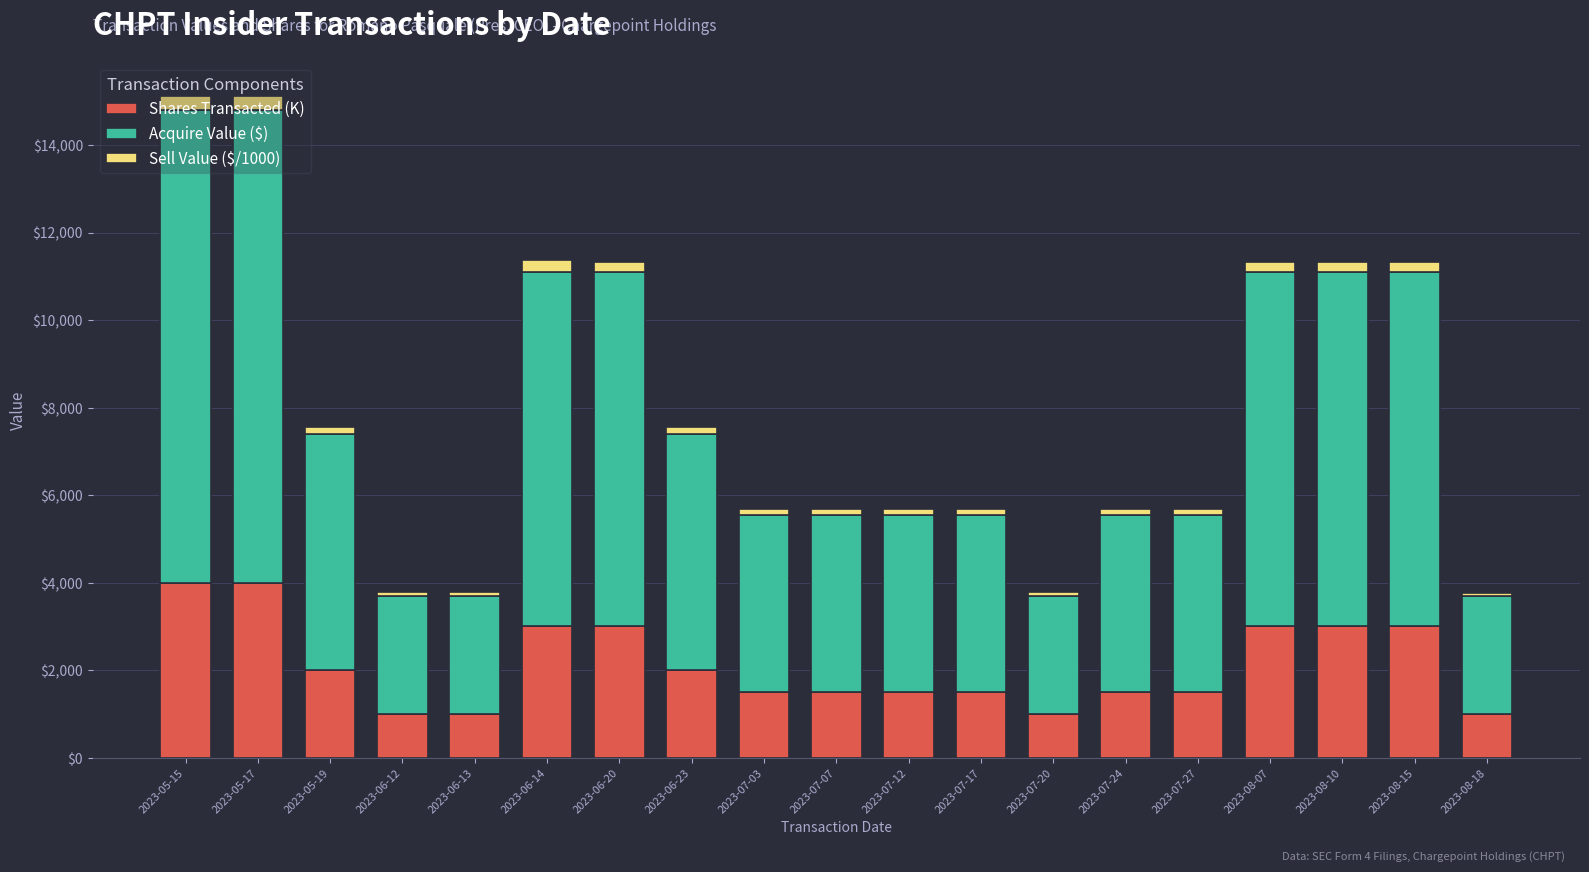

What is the sum of all Shares Transacted (K) values?

40000.0